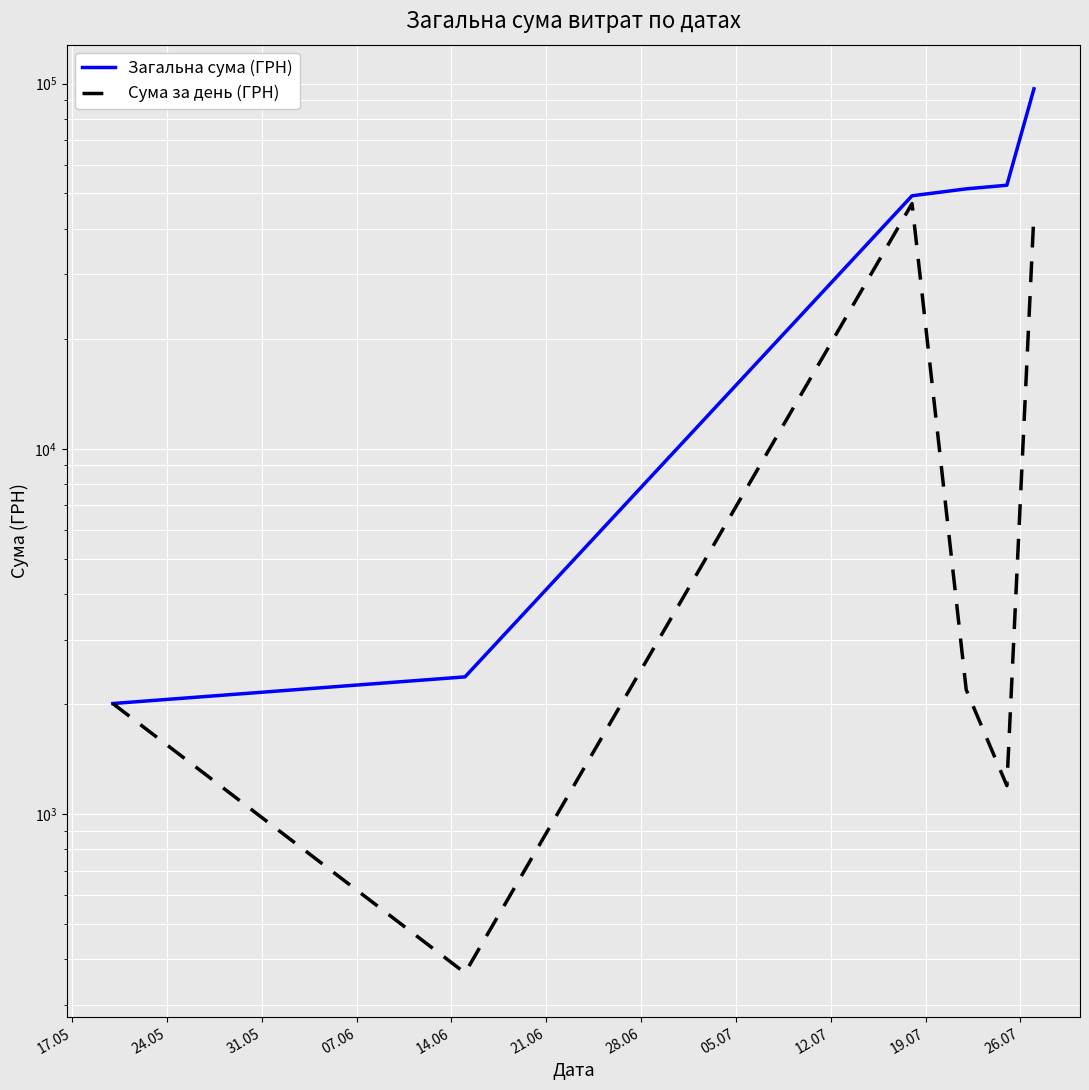

At how many categories does at least one series exceed 45436?

4